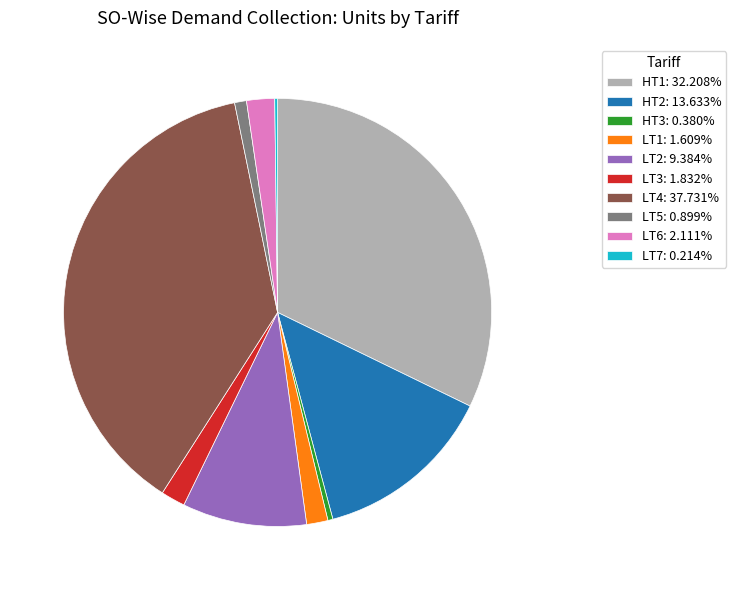

Do LT5: 0.899% and HT3: 0.380% together represent more than half of the pie?

No